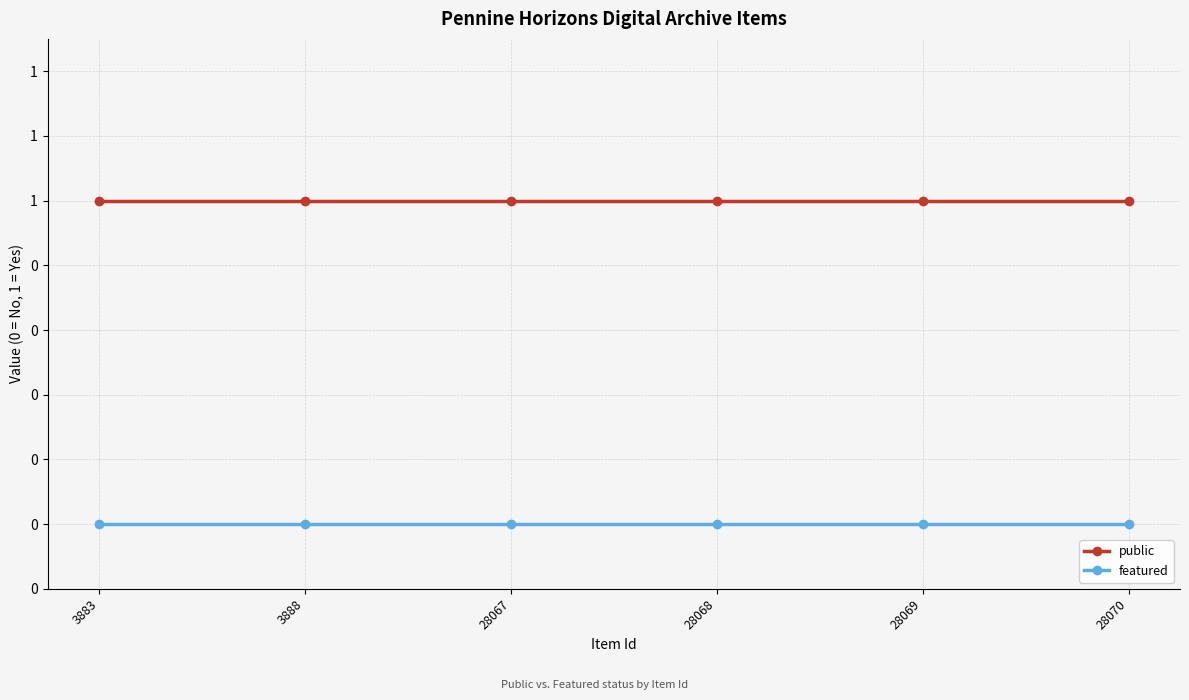

Does the chart have visible grid lines?

Yes